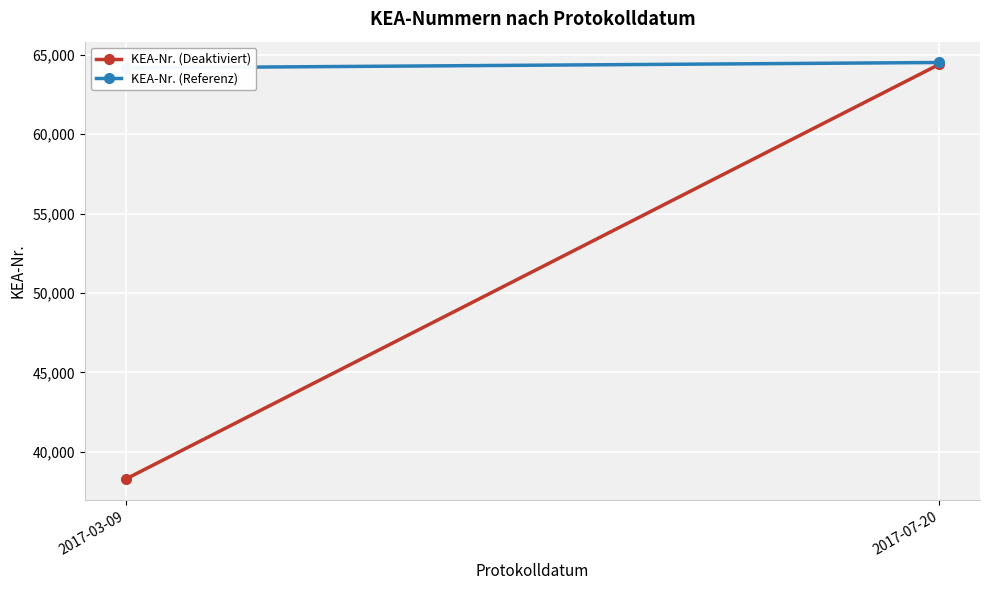

Which series changed the most between 2017-03-09 and 2017-07-20?

KEA-Nr. (Deaktiviert)